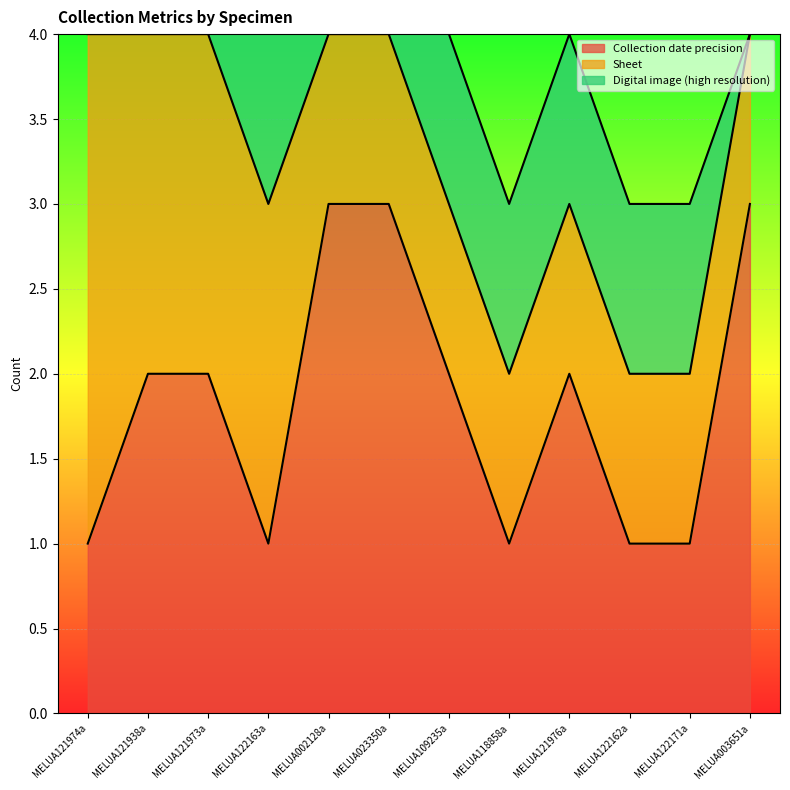

How many values in the Digital image (high resolution) series are below 1?

1